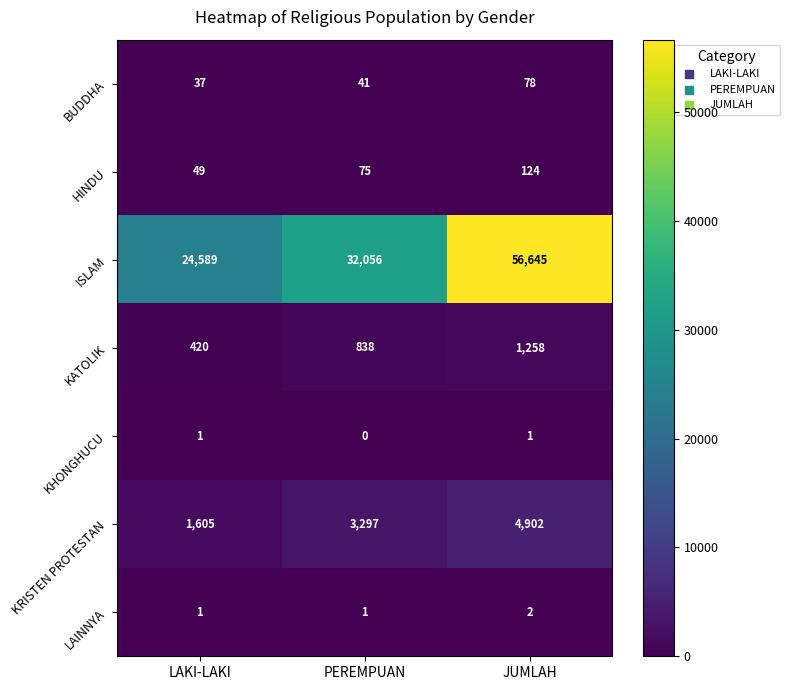

What is the difference between the second highest and minimum values in the BUDDHA series?

4